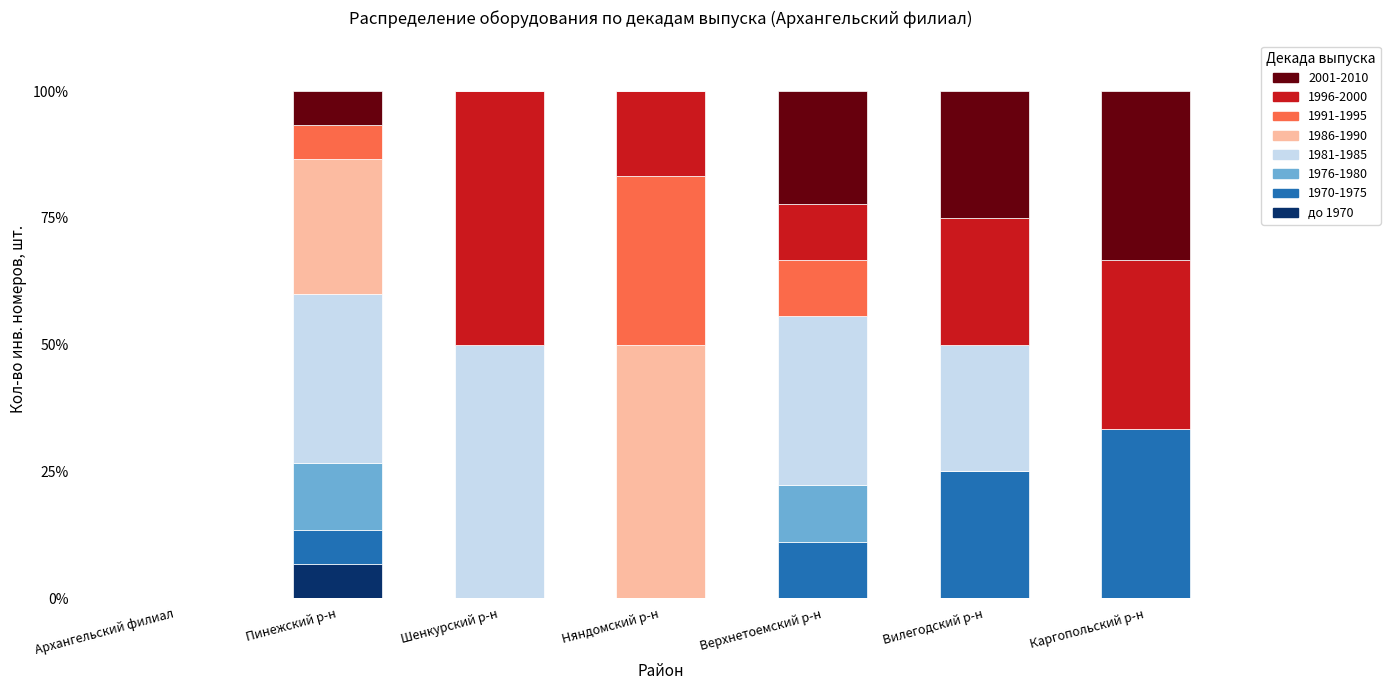

What is the total value across all series at Шенкурский р-н?

100.0